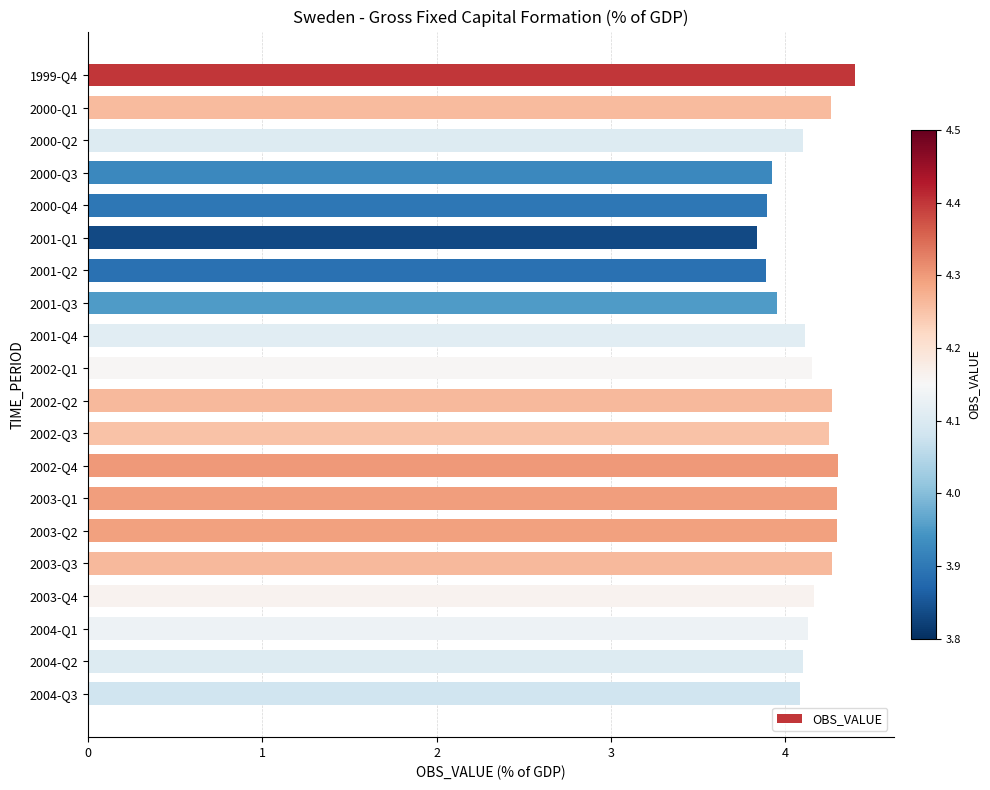

What is the average value?

4.1